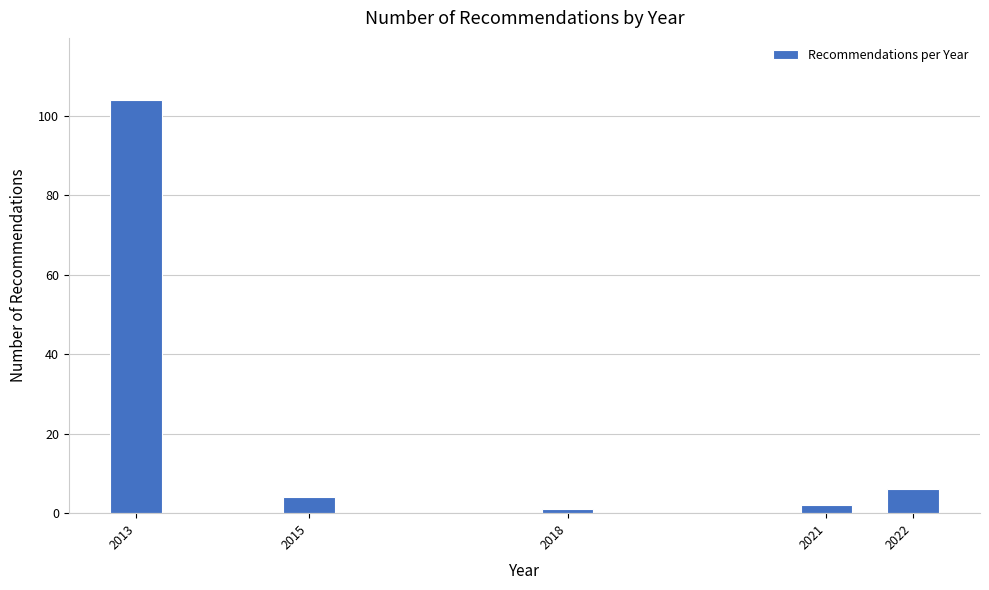

Reading left to right, transcribe all the data shown in this chart.

104	4	1	2	6